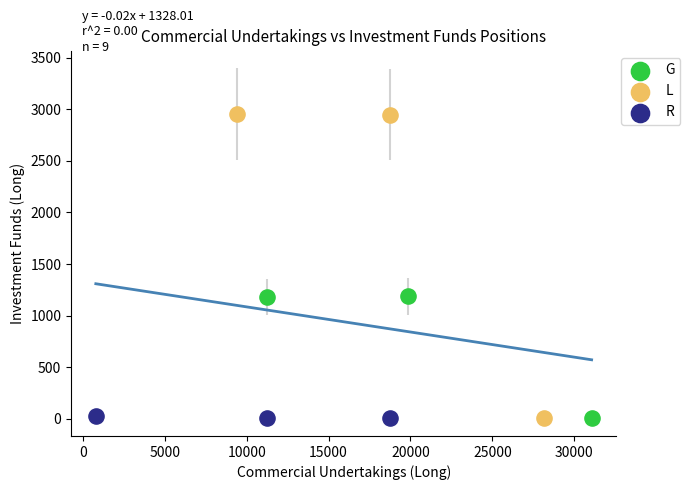

Which series contains the highest Y value?

L